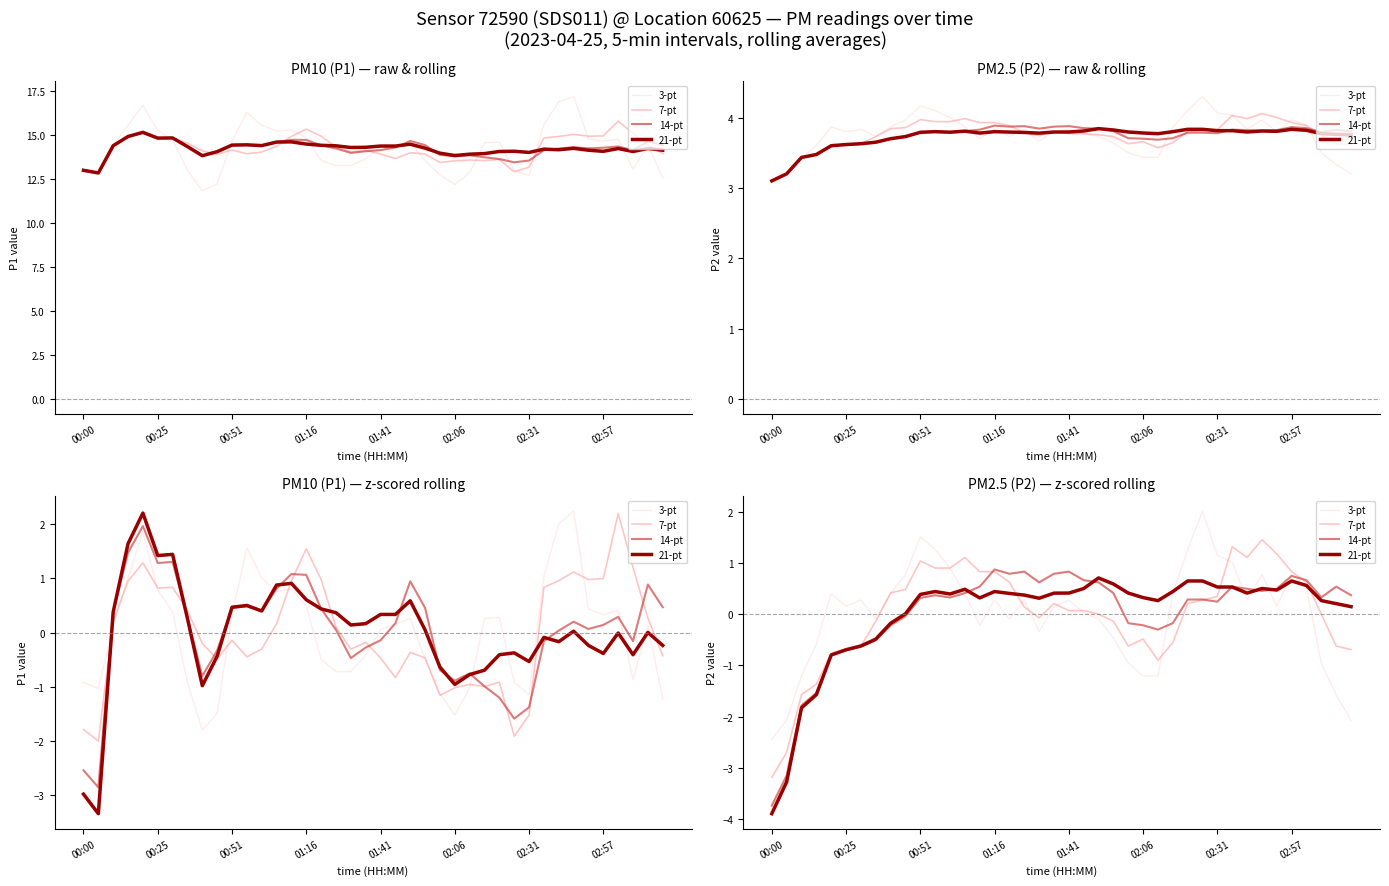

Is the value of 7-pt at 37 greater than the value of 14-pt at 39?

No